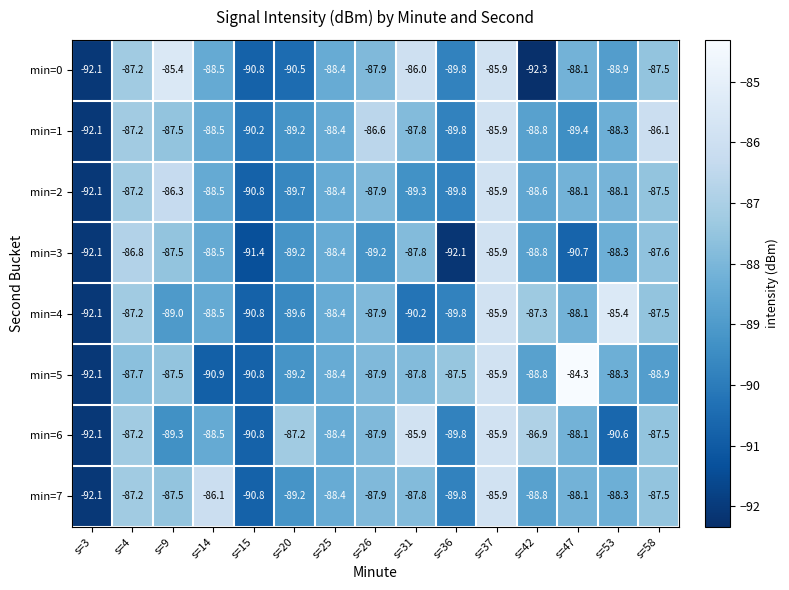

Which series has the largest total across all categories?

min=7